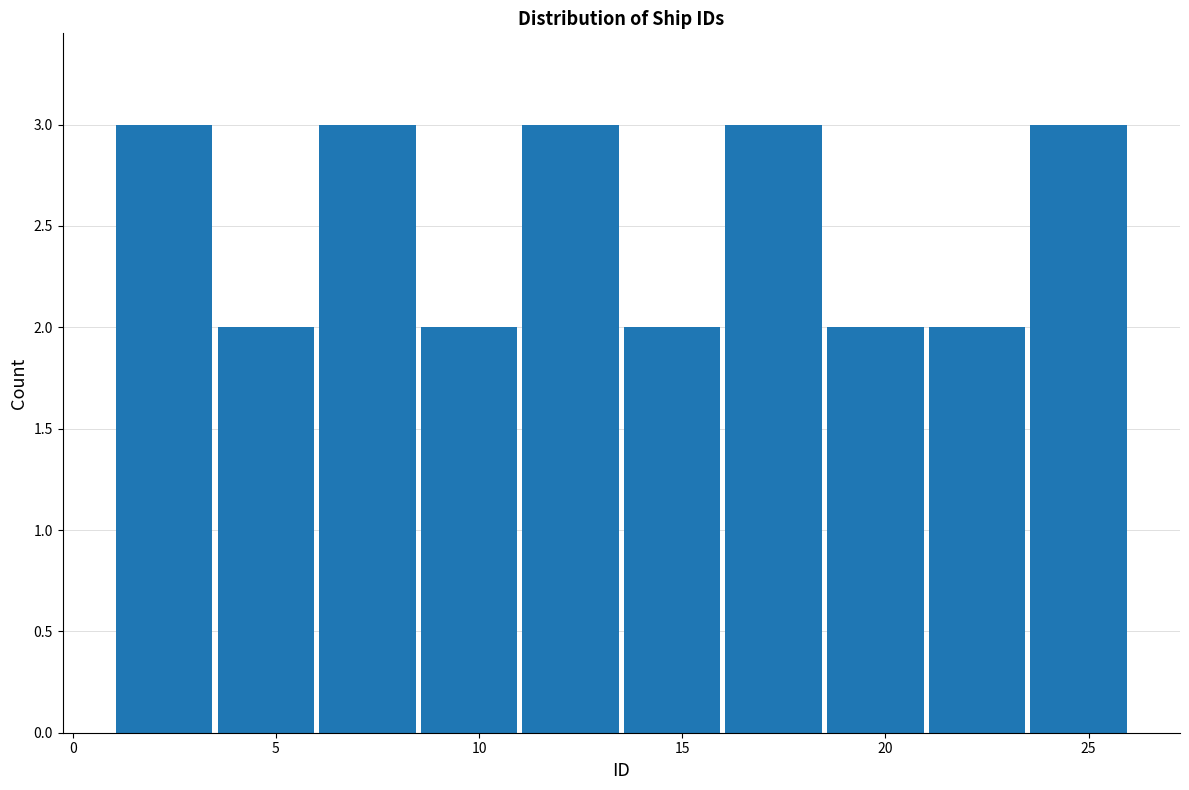

How tall is the bar that spans 1.0 to 3.5 on the x-axis? The values are not printed on the chart, so give them approximately, as read against the axis.

3